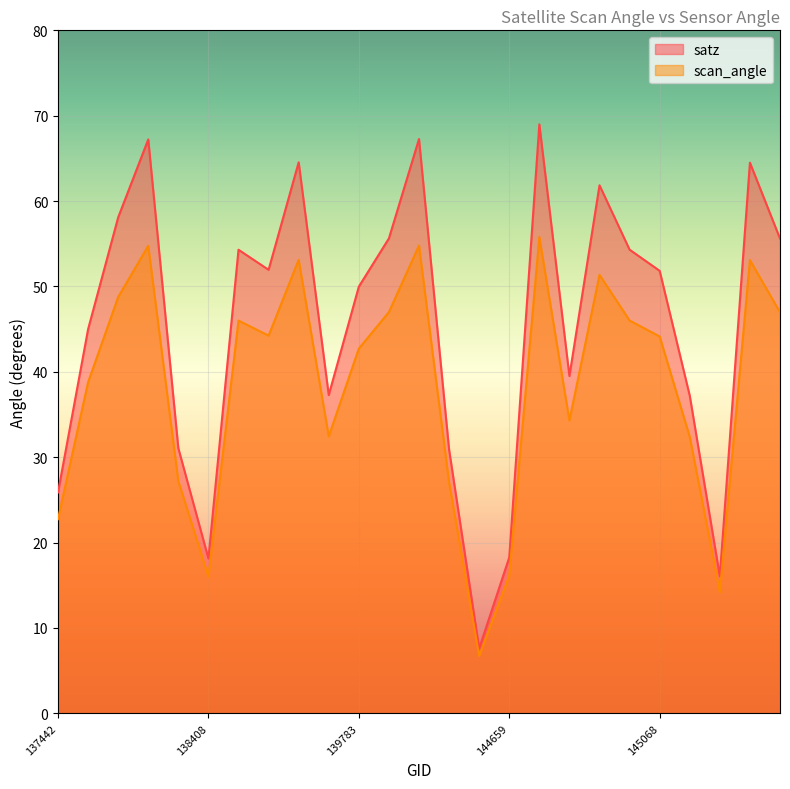

Does the chart display data point markers on the line(s)?

No